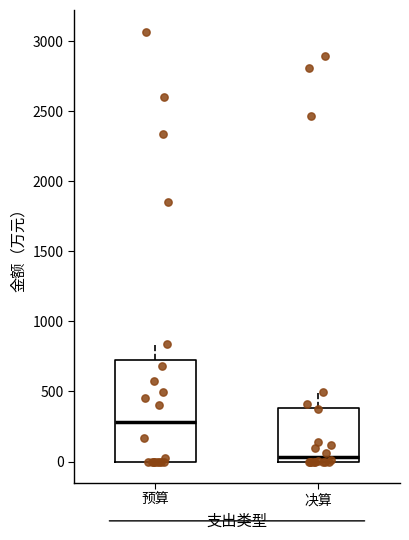

Reading left to right, read every box against the y-axis: the position of its median line, the range the box covers, and the ends of its whiskers. The values are not printed on the chart, so give them approximately, as read against the axis.

预算: median 300, box 0 to 700, whiskers 0 to 850
决算: median 50, box 0 to 400, whiskers 0 to 500